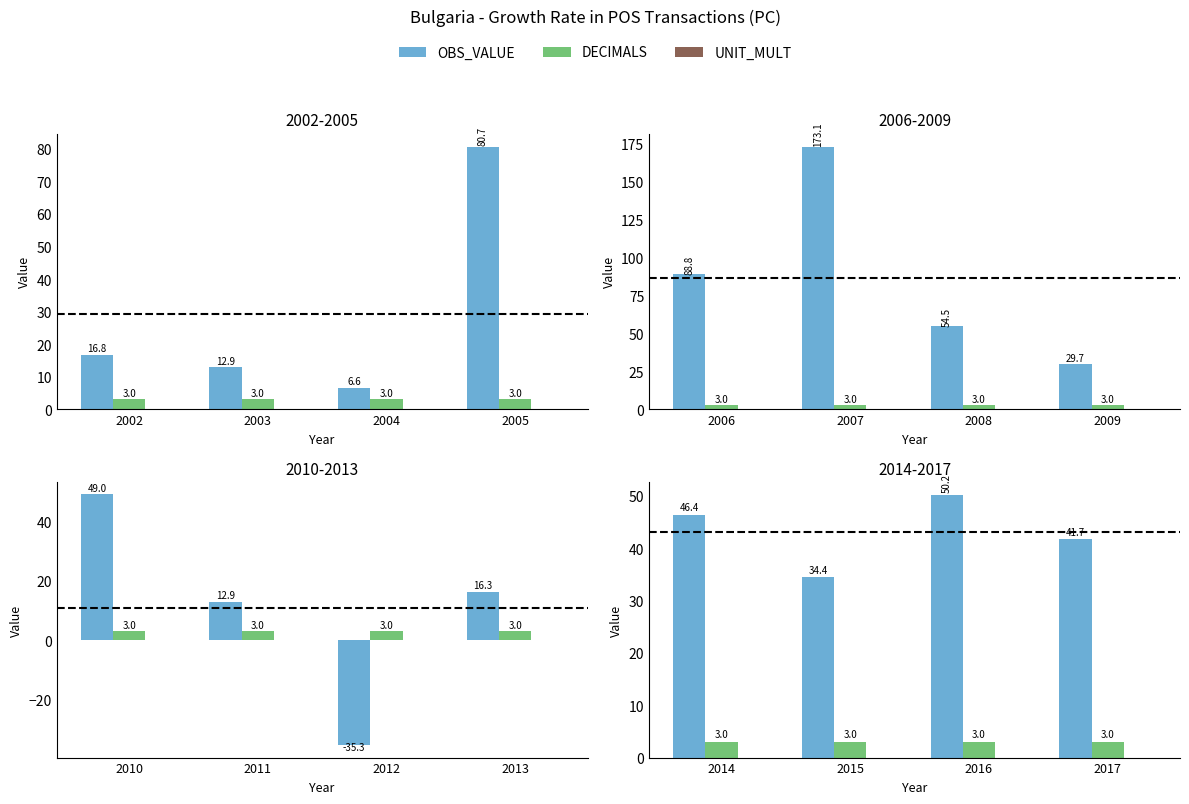

How many data points does each series have?

4